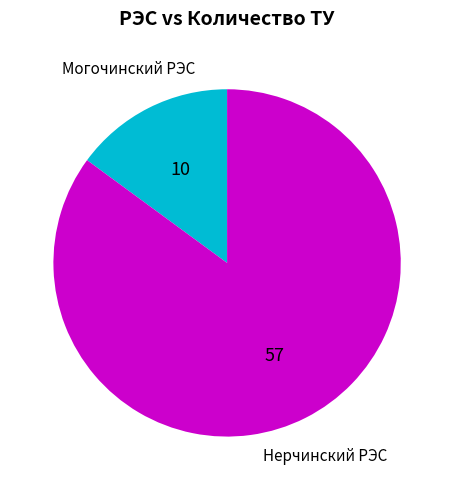

The Нерчинский РЭС slice represents 94% of the pie. True or false?

False